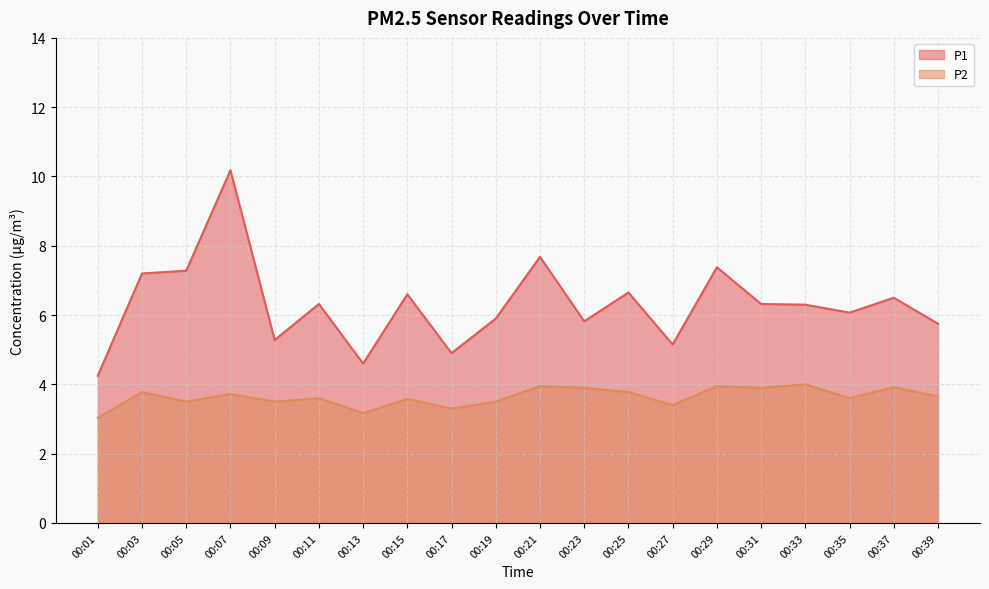

At which category does P2 reach its first local peak?

00:03